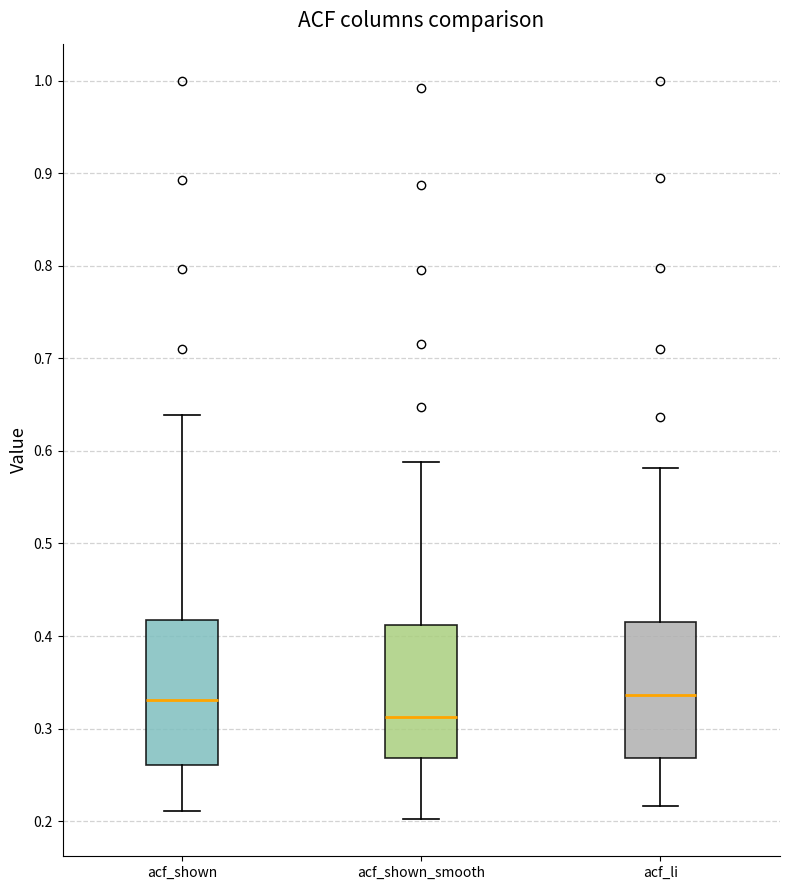

Where does the median line of the box for acf_shown sit on the y-axis? The values are not printed on the chart, so give them approximately, as read against the axis.

0.33